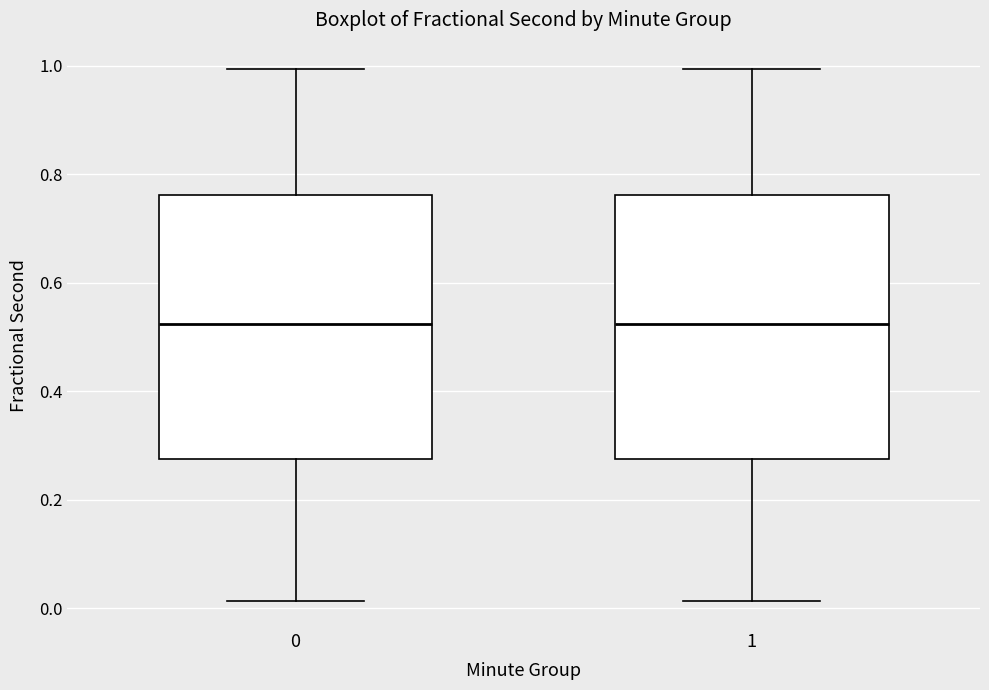

Reading left to right, read every box against the y-axis: the position of its median line, the range the box covers, and the ends of its whiskers. The values are not printed on the chart, so give them approximately, as read against the axis.

0: median 0.52, box 0.28 to 0.76, whiskers 0.02 to 1.00
1: median 0.52, box 0.28 to 0.76, whiskers 0.02 to 1.00